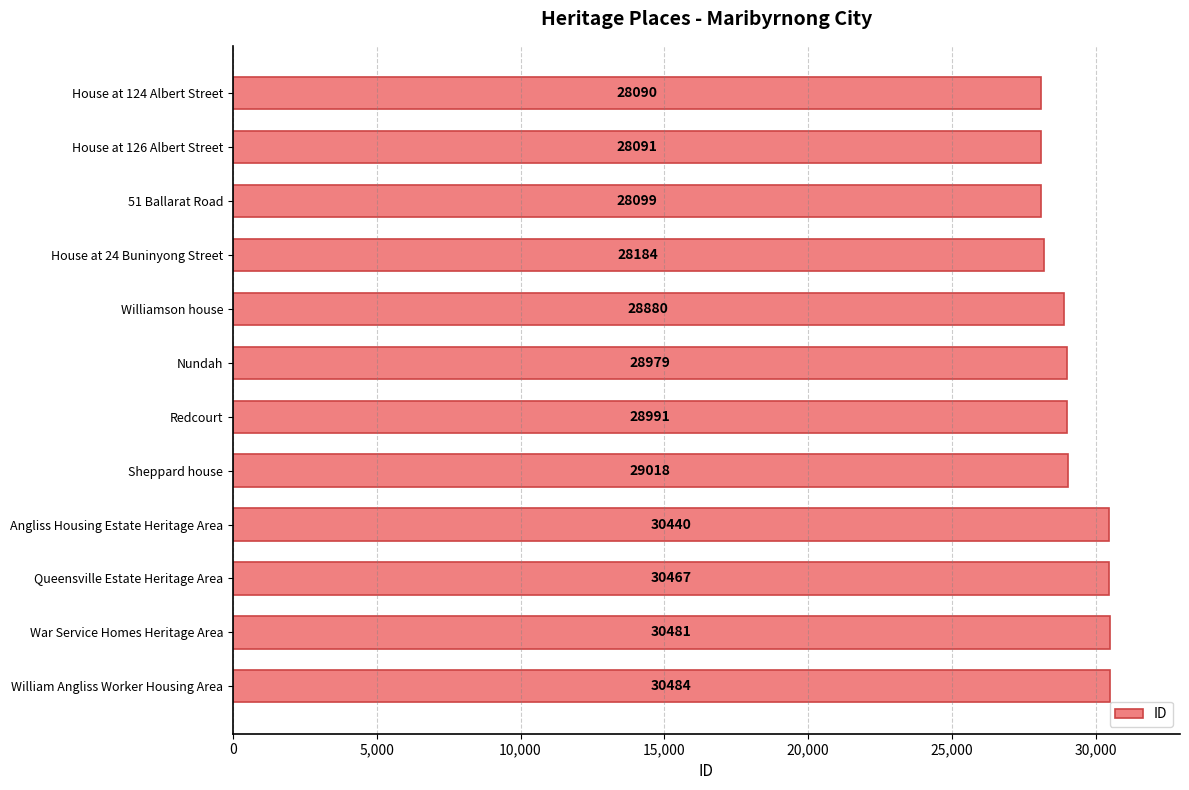

What is the ratio of the value at House at 24 Buninyong Street to the value at 51 Ballarat Road?

1.0